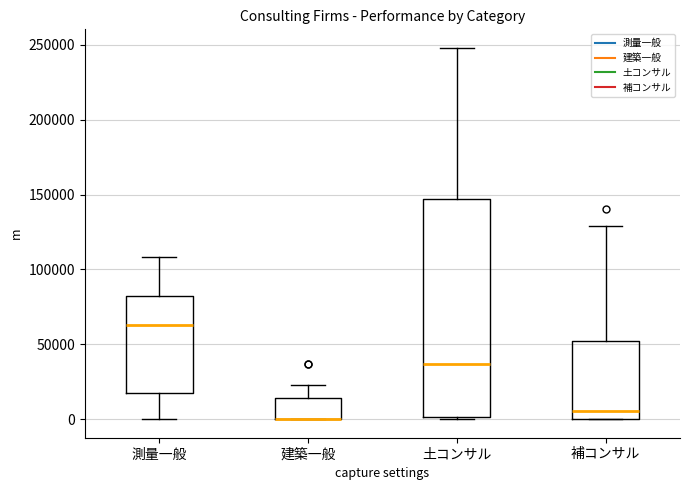

Reading left to right, read every box against the y-axis: the position of its median line, the range the box covers, and the ends of its whiskers. The values are not printed on the chart, so give them approximately, as read against the axis.

測量一般: median 65000, box 20000 to 85000, whiskers 0 to 110000
建築一般: median 0 (drawn on the box's lower edge), box 0 to 15000, whiskers 0 to 25000
土コンサル: median 35000, box 0 to 145000, whiskers 0 to 250000
補コンサル: median 5000, box 0 to 50000, whiskers 0 to 130000